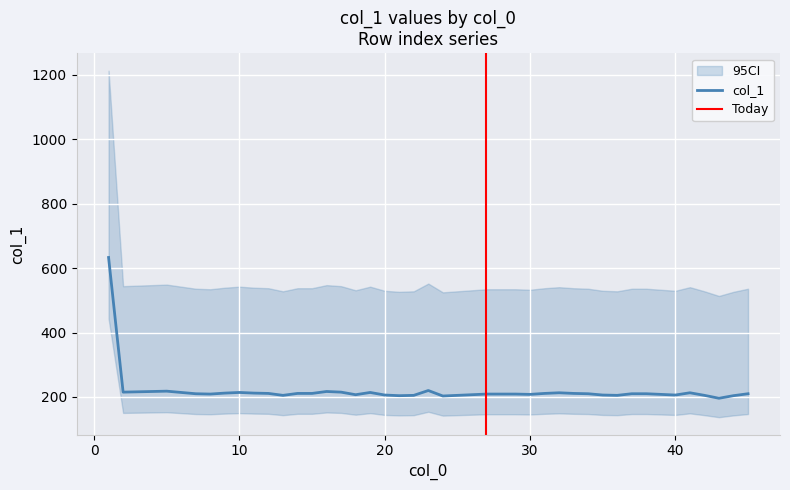

What is the difference between the values at 29 and 9?

3